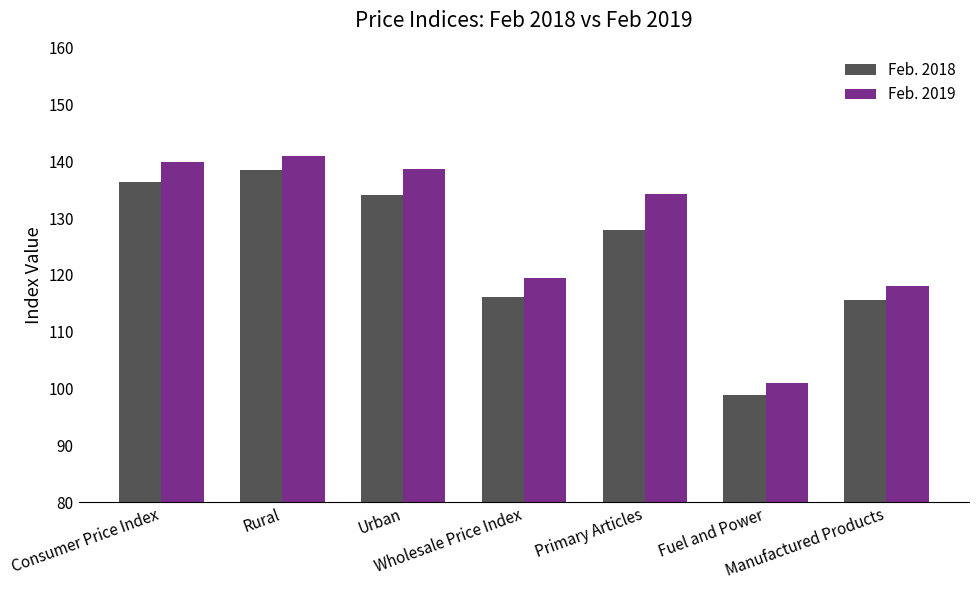

At Primary Articles, list the series in order from largest to smallest.

Feb. 2019, Feb. 2018